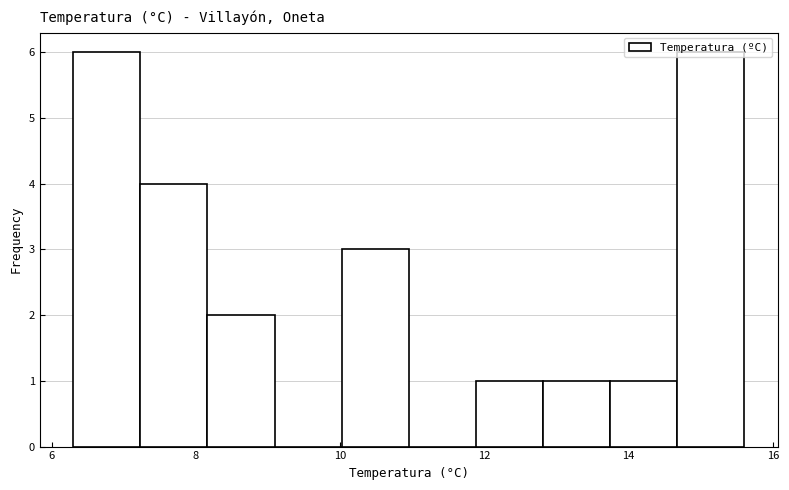

Reading left to right, transcribe this chart: for each bar, give the range it covers on the x-axis and its height. Neither the bar edges nor the heights are printed on the chart, so give them approximately, as read against the axes.

6.4 to 7.2: 6
7.2 to 8.2: 4
8.2 to 9.0: 2
9.0 to 10.0: 0
10.0 to 11.0: 3
11.0 to 11.8: 0
11.8 to 12.8: 1
12.8 to 13.8: 1
13.8 to 14.6: 1
14.6 to 15.6: 6